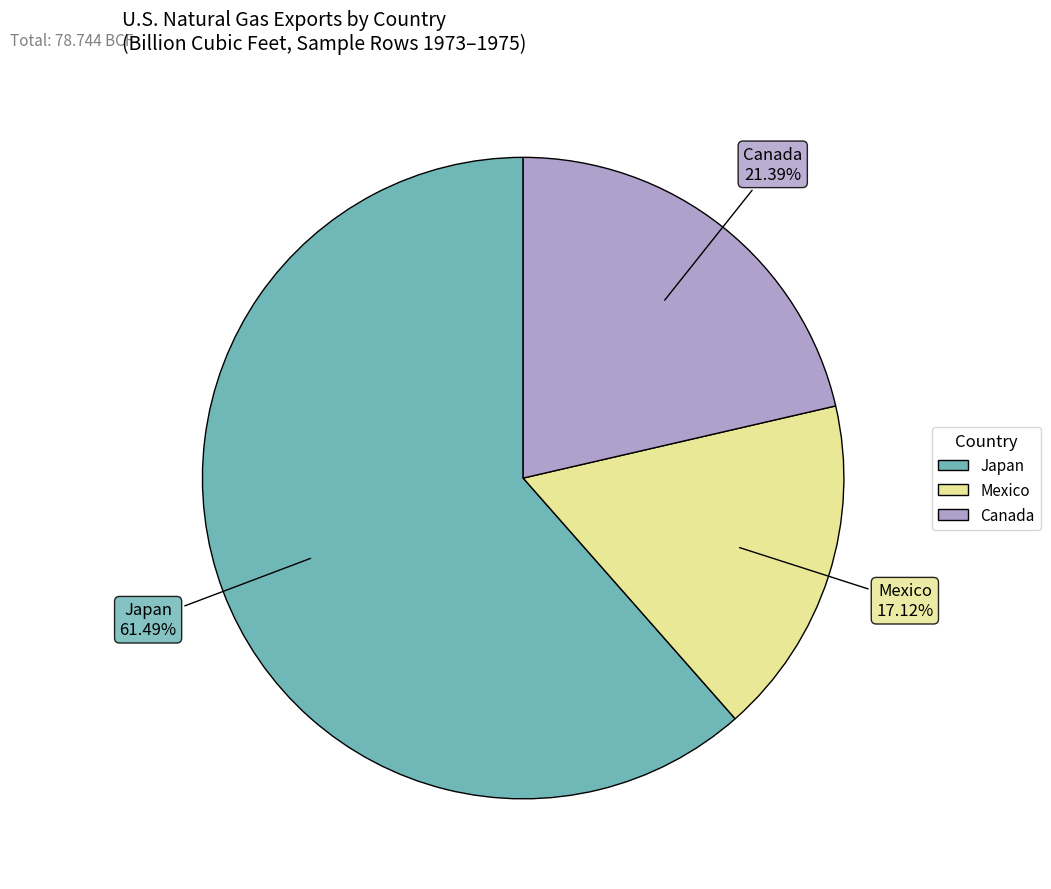

Does any single category account for the majority?

Yes